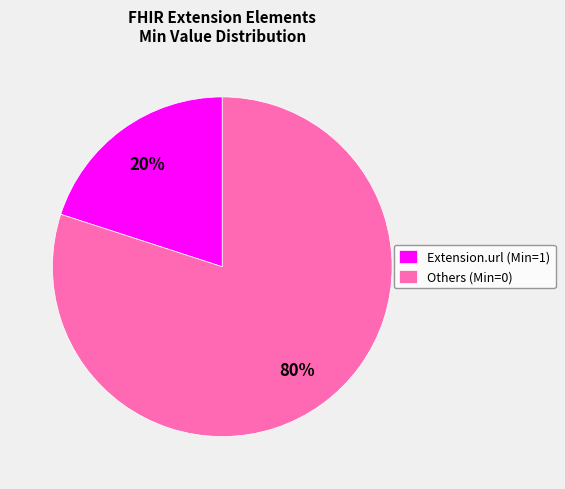

Which category accounts for the majority?

Others (Min=0)